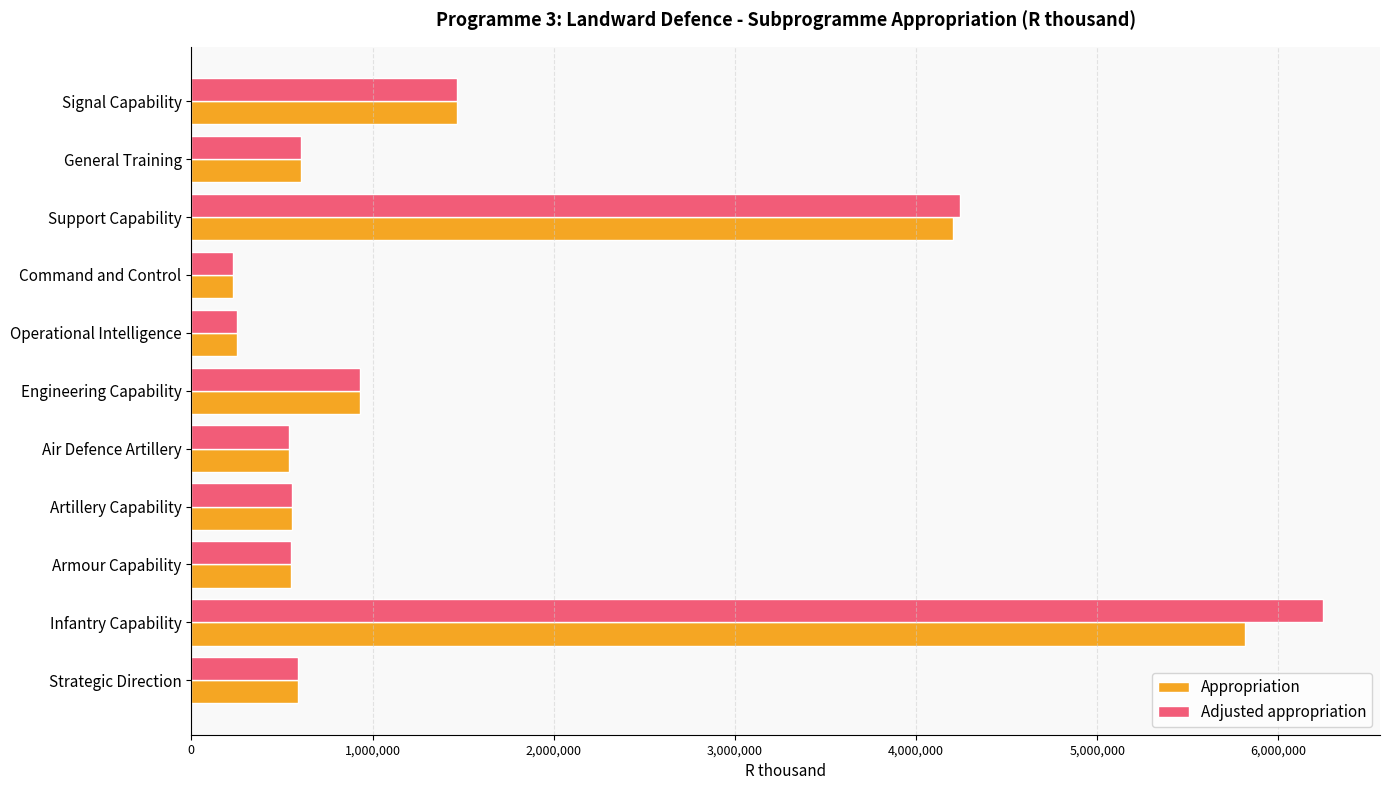

The Appropriation series shows 10287069 at Infantry Capability. True or false?

False